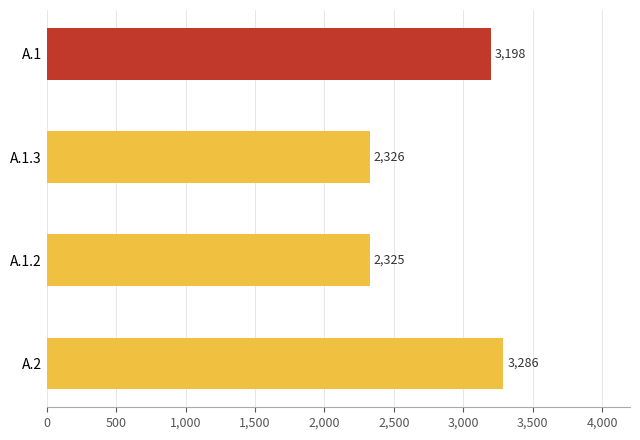

How many series are shown in this chart?

1